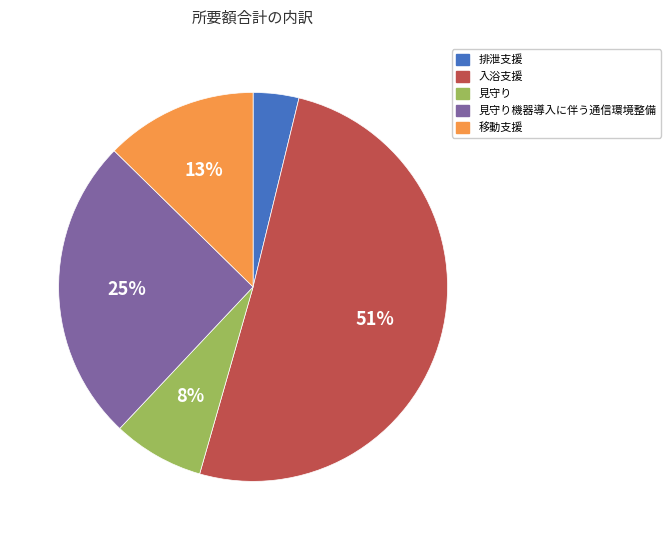

To the nearest percent, what is the average slice percentage?

20%